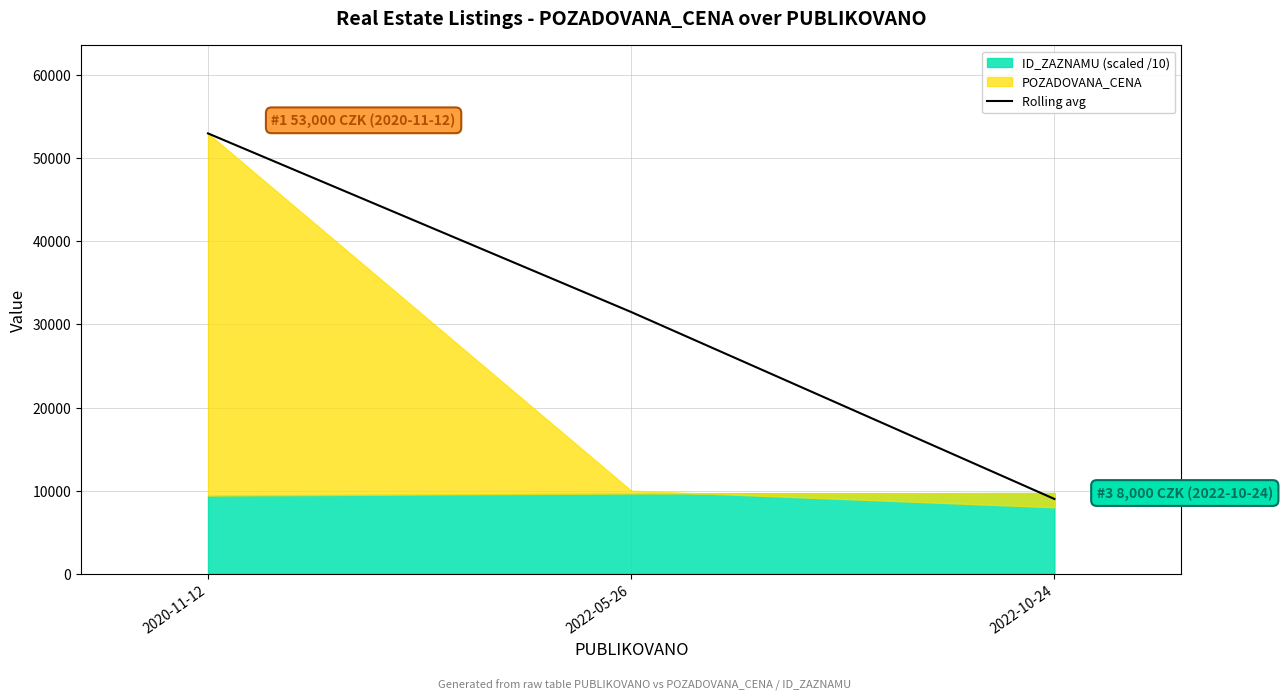

Does the chart have visible grid lines?

Yes